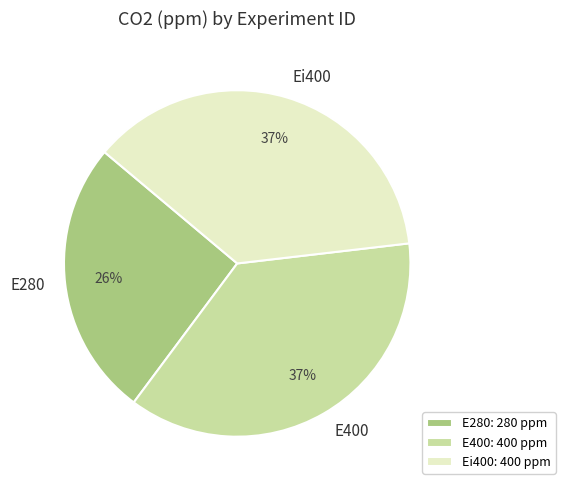

Is it true that E280 is 35% of the pie?

False